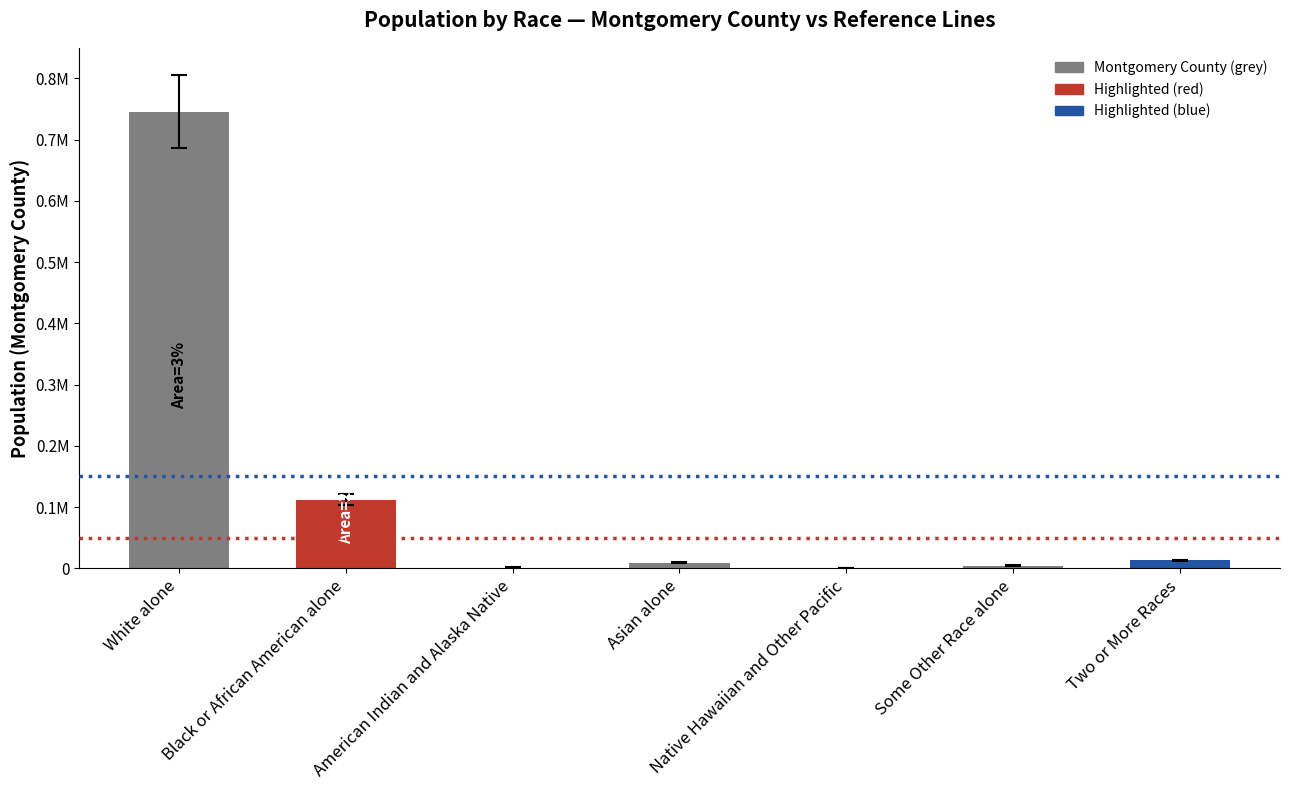

What position from the left is Asian alone?

4